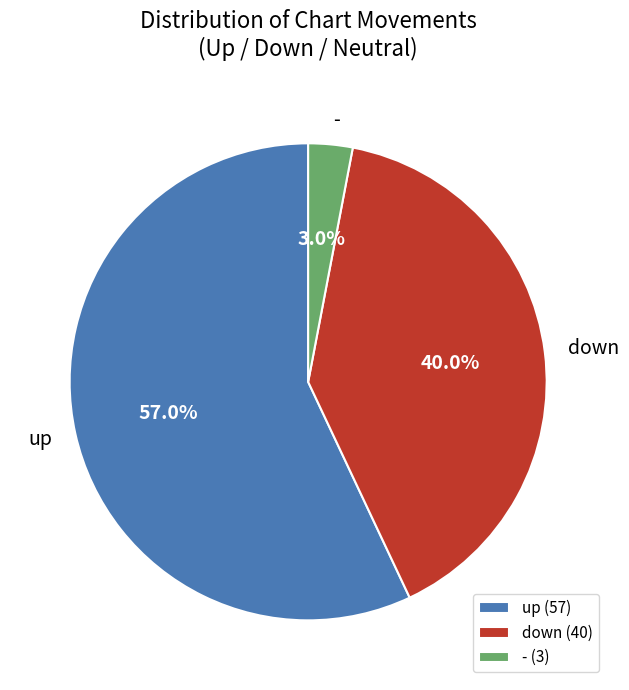

Does up account for over 50% of the chart?

Yes